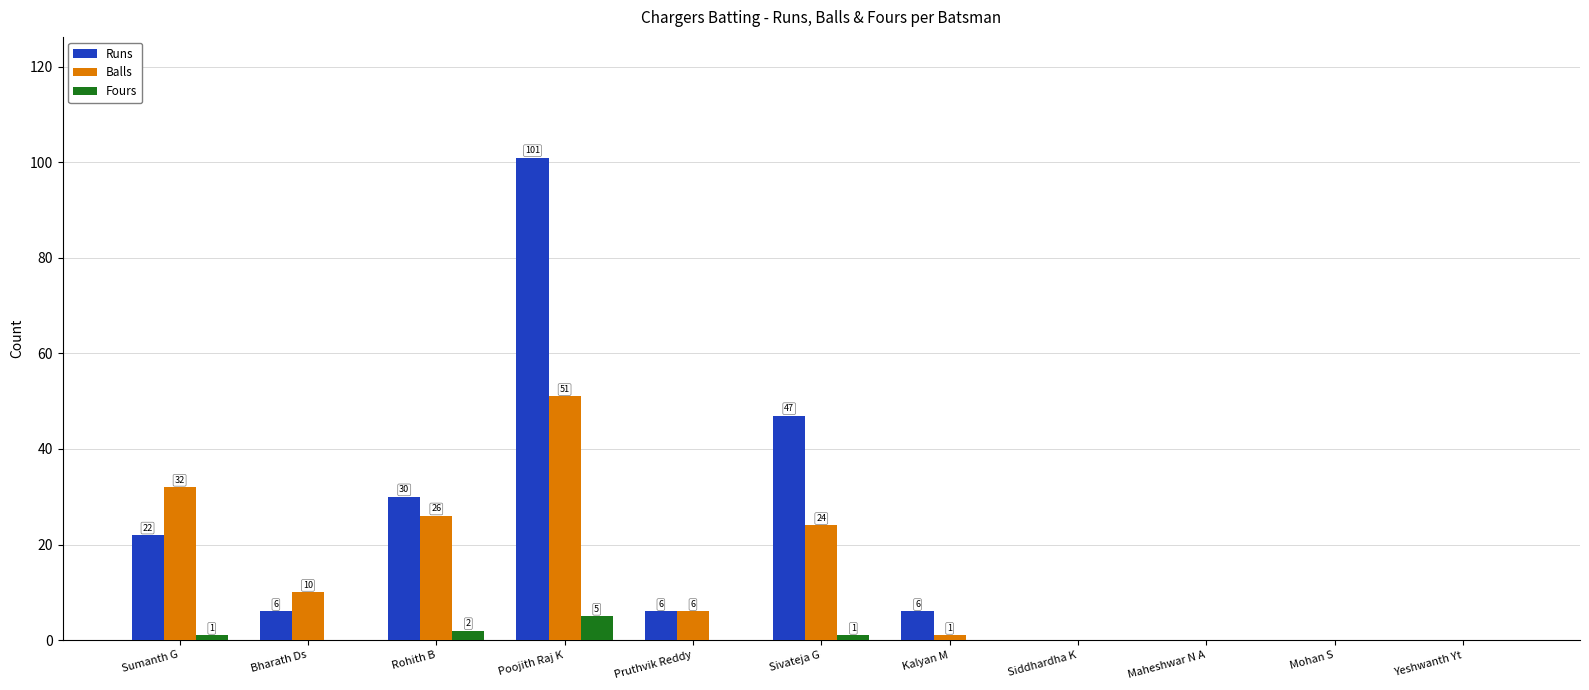

Which series changed the most between Poojith Raj K and Yeshwanth Yt?

Runs